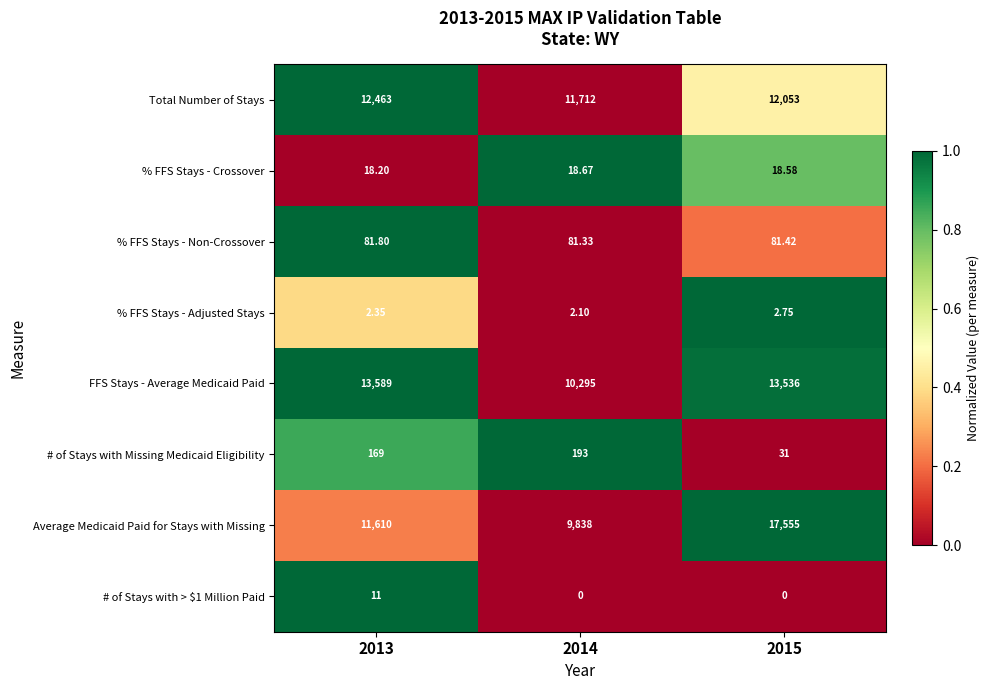

Is the value of % FFS Stays - Crossover at 2013 greater than the value of % FFS Stays - Non-Crossover at 2013?

No